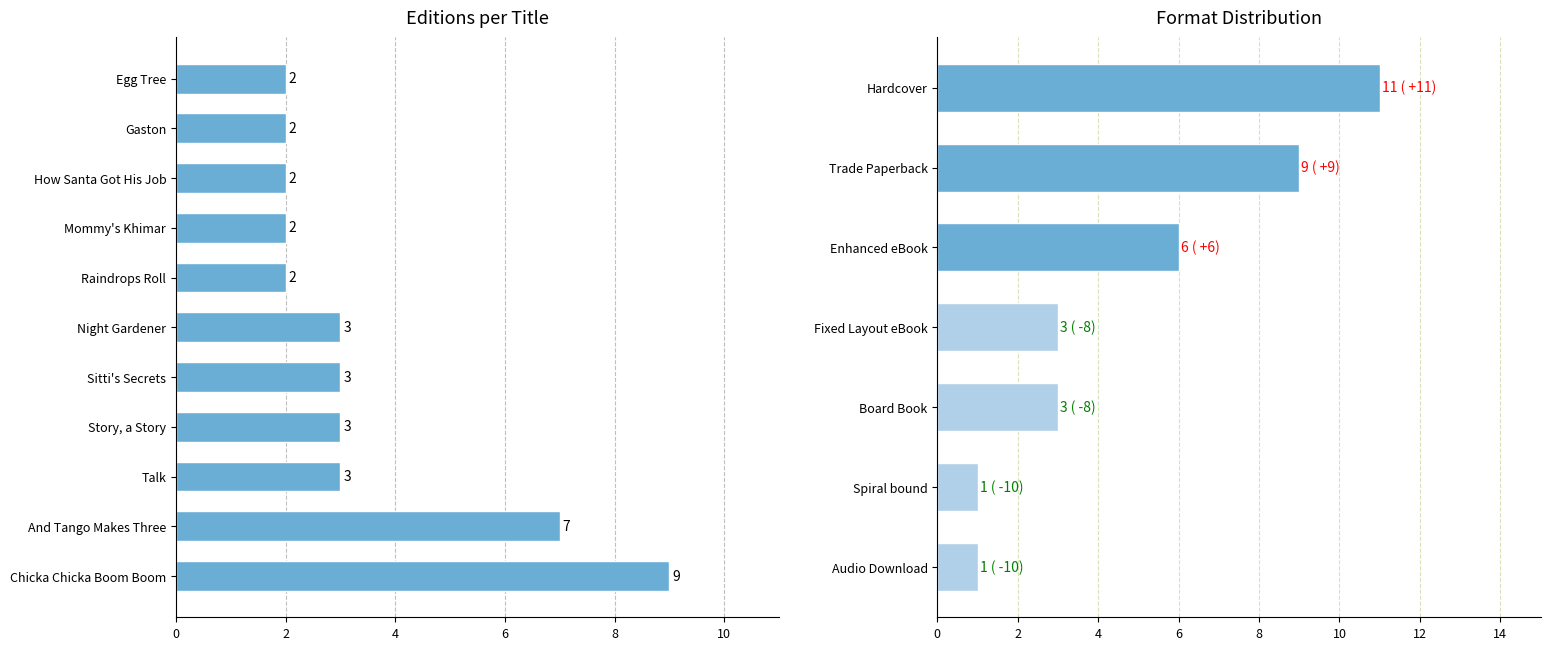

What is the value of the 3rd bar from the left?

2